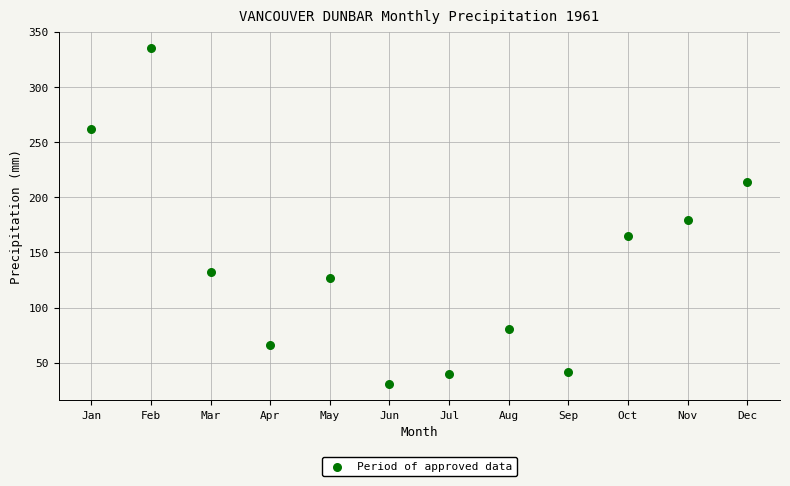

What Y value in the scatter plot is closest to 183?

179.1